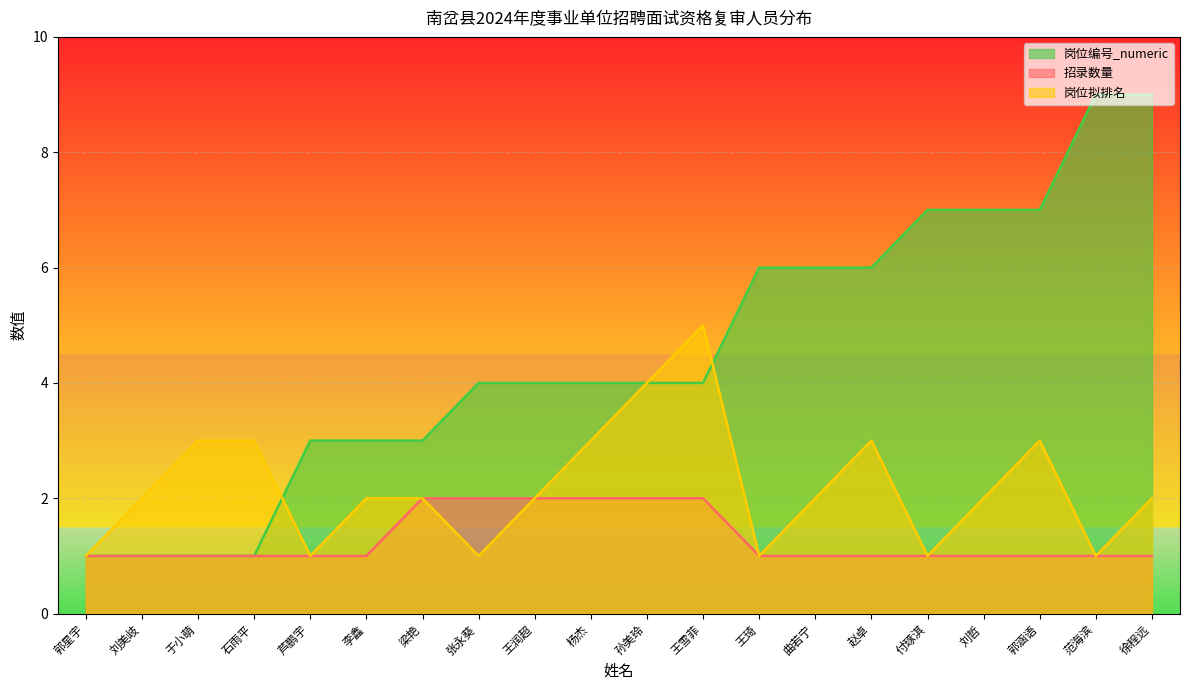

Reading left to right, what are all the values shown in this chart?

招录数量: 郭星宇=1	刘美岐=1	于小萌=1	石雨平=1	芦鹏宇=1	李鑫=1	梁艳=2	张永葵=2	王润超=2	杨杰=2	孙美玲=2	王雪菲=2	王琦=1	曲若宁=1	赵卓=1	付琢淇=1	刘哲=1	郭涵语=1	范海滨=1	徐程远=1
岗位拟排名: 郭星宇=1	刘美岐=2	于小萌=3	石雨平=3	芦鹏宇=1	李鑫=2	梁艳=2	张永葵=1	王润超=2	杨杰=3	孙美玲=4	王雪菲=5	王琦=1	曲若宁=2	赵卓=3	付琢淇=1	刘哲=2	郭涵语=3	范海滨=1	徐程远=2
岗位编号_numeric: 郭星宇=1	刘美岐=1	于小萌=1	石雨平=1	芦鹏宇=3	李鑫=3	梁艳=3	张永葵=4	王润超=4	杨杰=4	孙美玲=4	王雪菲=4	王琦=6	曲若宁=6	赵卓=6	付琢淇=7	刘哲=7	郭涵语=7	范海滨=9	徐程远=9